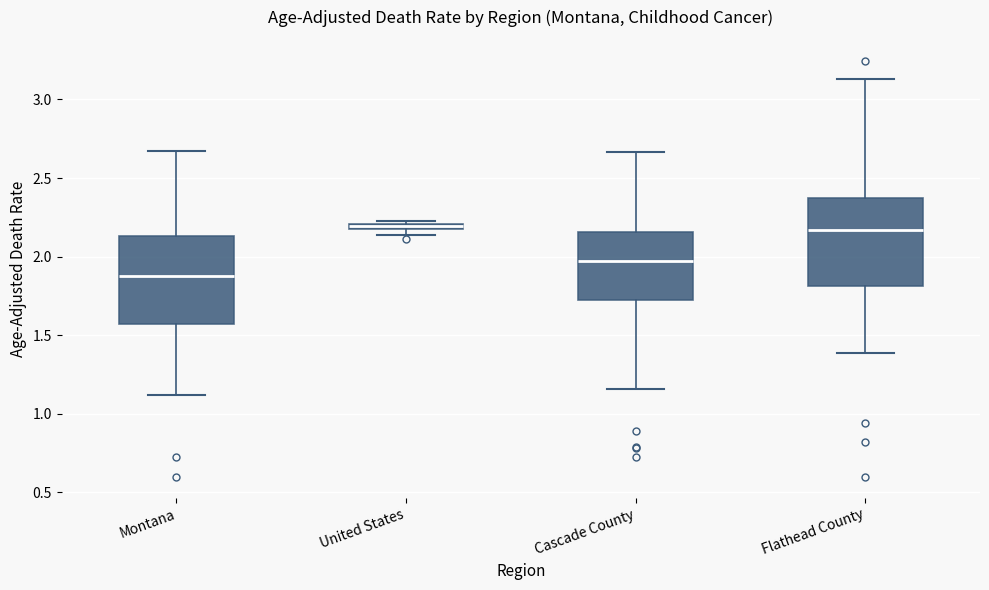

Which box has the lowest median line?

Montana